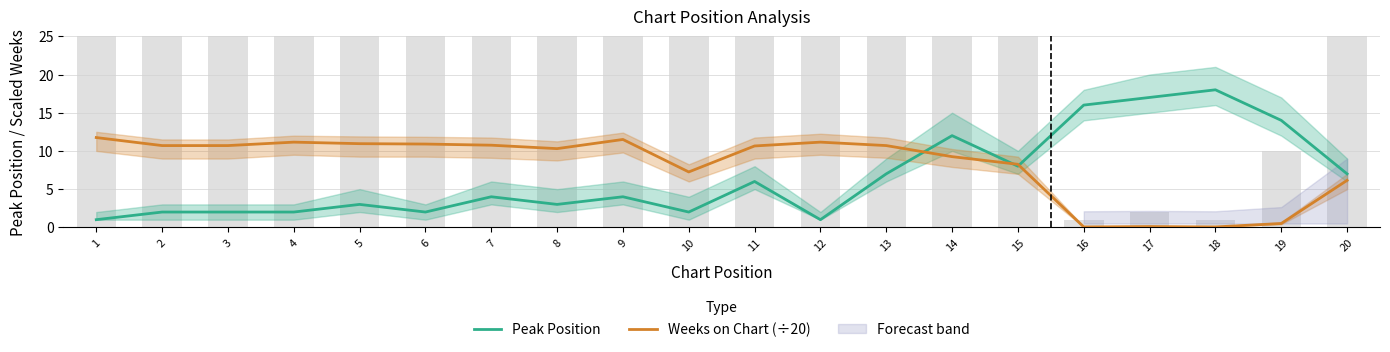

What is the difference between the maximum and minimum values in the Peak Position series?

17.0